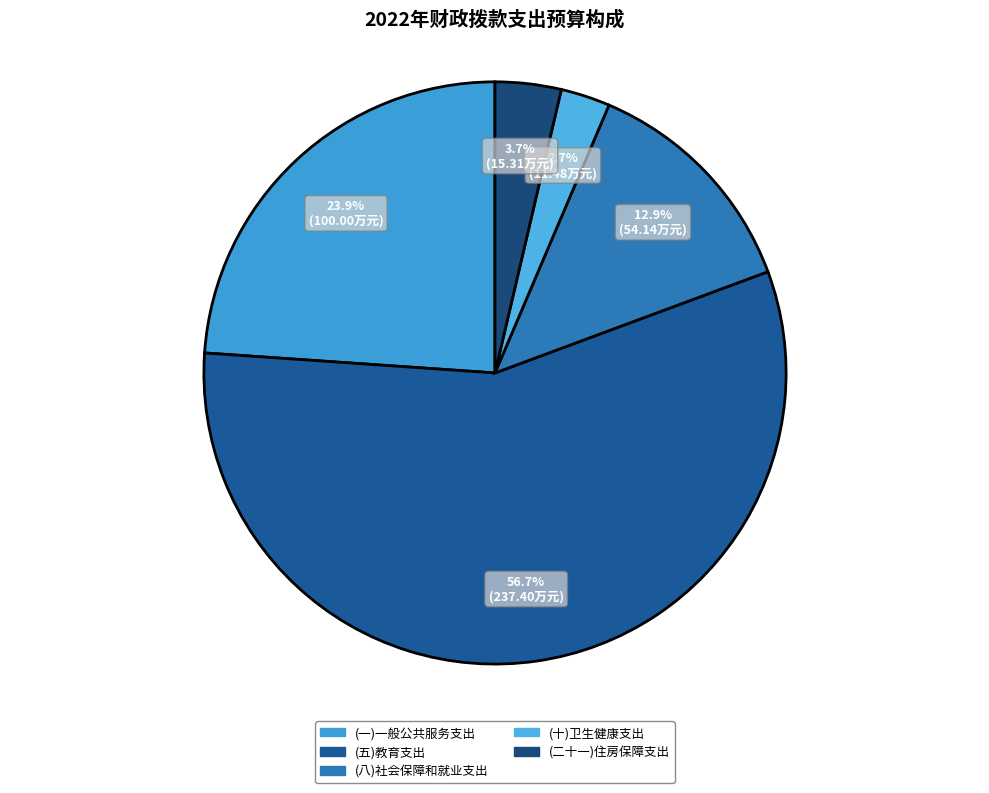

True or false: (五)教育支出 accounts for 57% of the total.

True